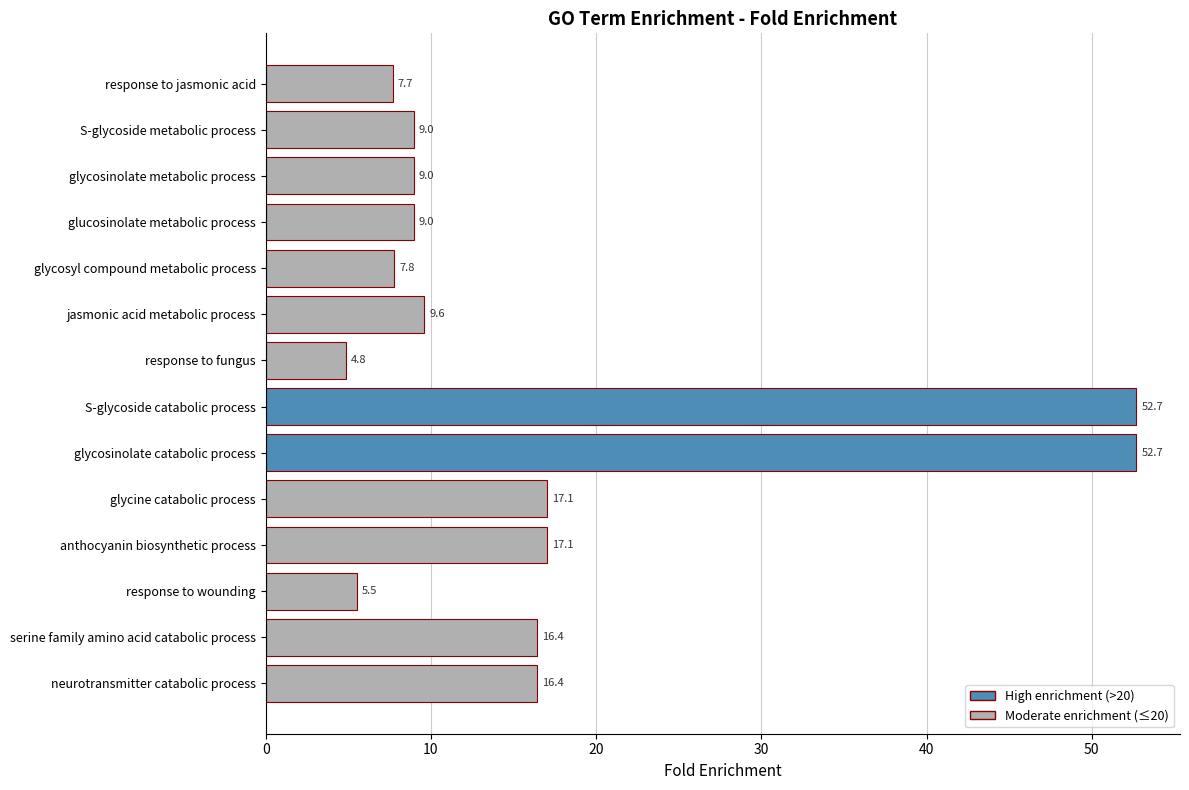

Read the value at response to wounding.

5.5